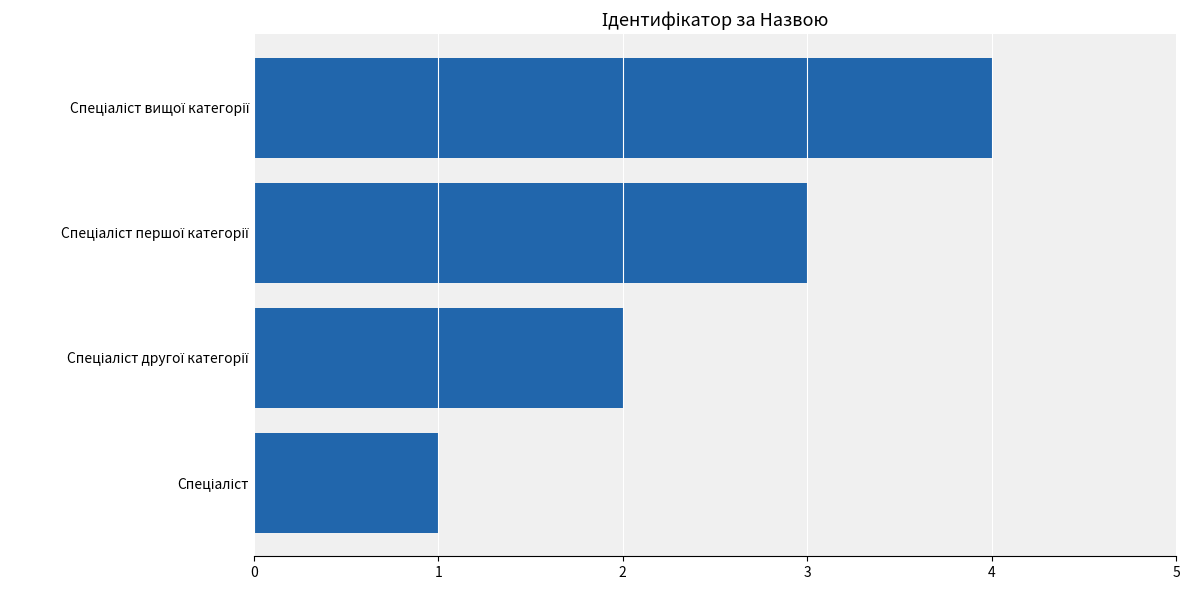

Are the bars grouped side by side (vs. stacked)?

No